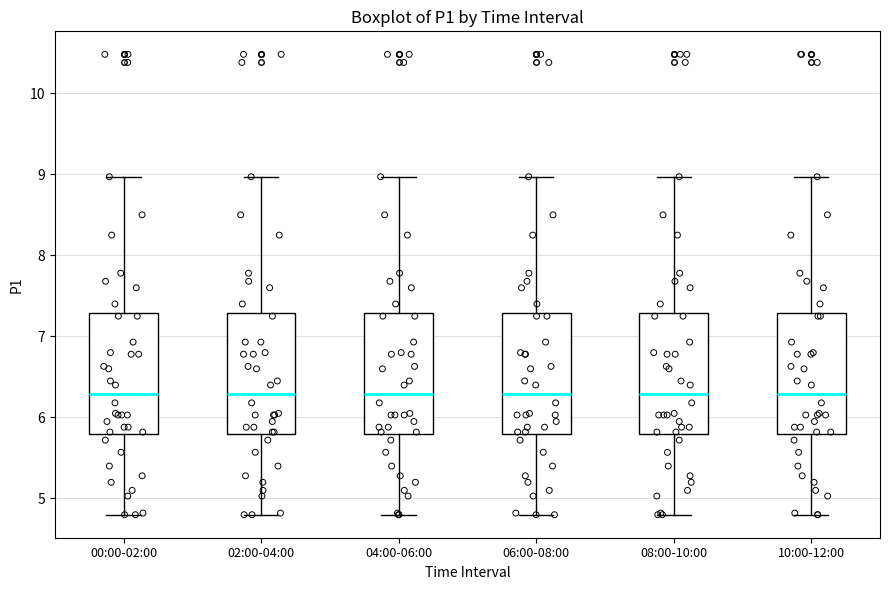

Reading left to right, read every box against the y-axis: the position of its median line, the range the box covers, and the ends of its whiskers. The values are not printed on the chart, so give them approximately, as read against the axis.

00:00-02:00: median 6.3, box 5.8 to 7.3, whiskers 4.8 to 9.0
02:00-04:00: median 6.3, box 5.8 to 7.3, whiskers 4.8 to 9.0
04:00-06:00: median 6.3, box 5.8 to 7.3, whiskers 4.8 to 9.0
06:00-08:00: median 6.3, box 5.8 to 7.3, whiskers 4.8 to 9.0
08:00-10:00: median 6.3, box 5.8 to 7.3, whiskers 4.8 to 9.0
10:00-12:00: median 6.3, box 5.8 to 7.3, whiskers 4.8 to 9.0